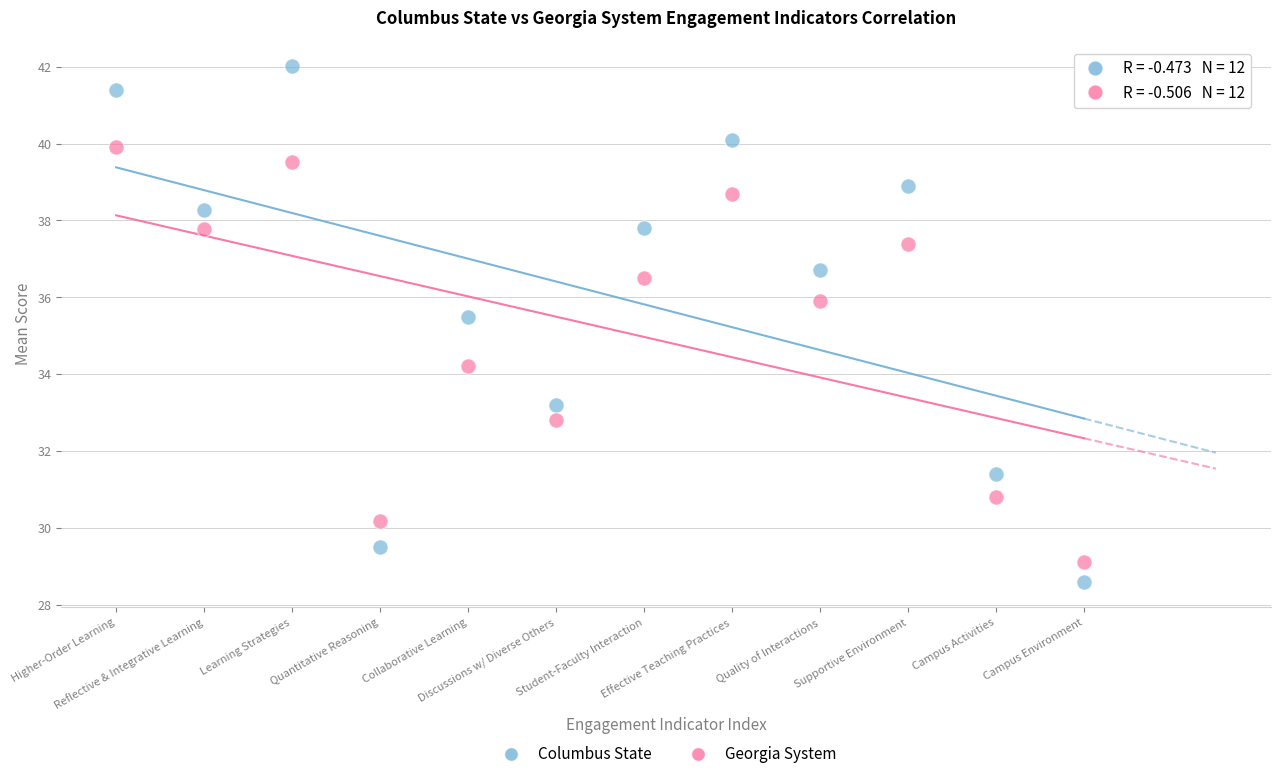

Which series reaches the minimum Y coordinate?

Columbus State